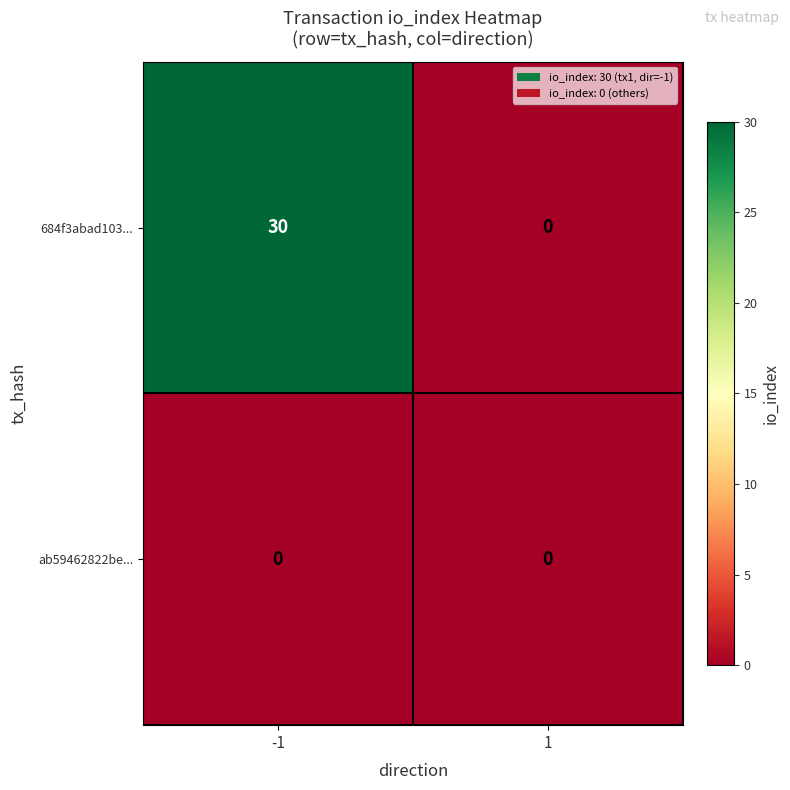

Between -1 and 1, which series saw the biggest shift?

684f3abad103...